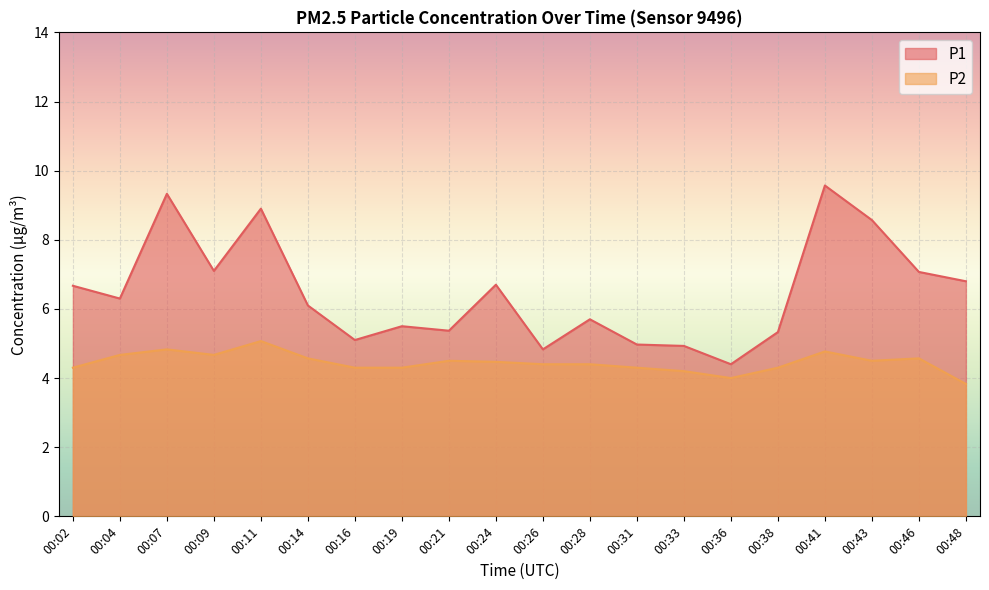

What is the total value across all series at 00:14?

10.7